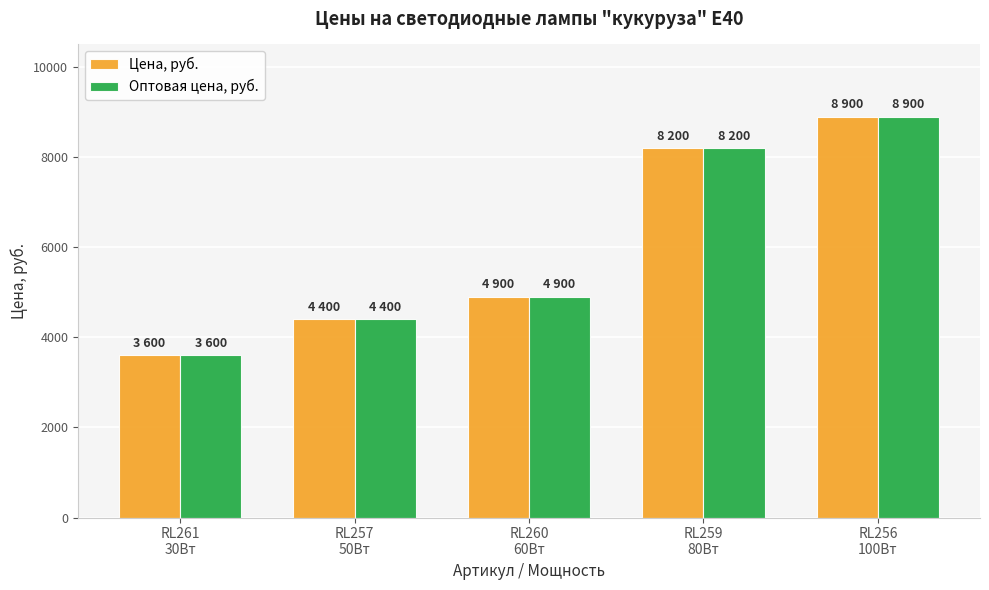

Reading left to right, list all the values displayed in this chart.

Цена, руб.: 3600	4400	4900	8200	8900
Оптовая цена, руб.: 3600	4400	4900	8200	8900